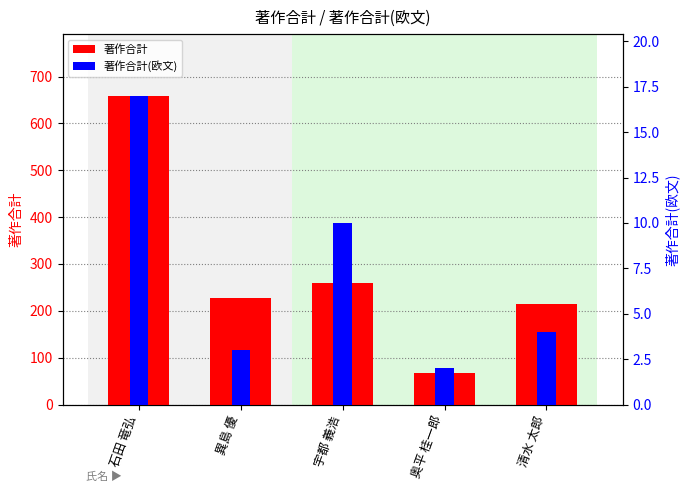

What is the average value of the 著作合計(欧文) series?

7